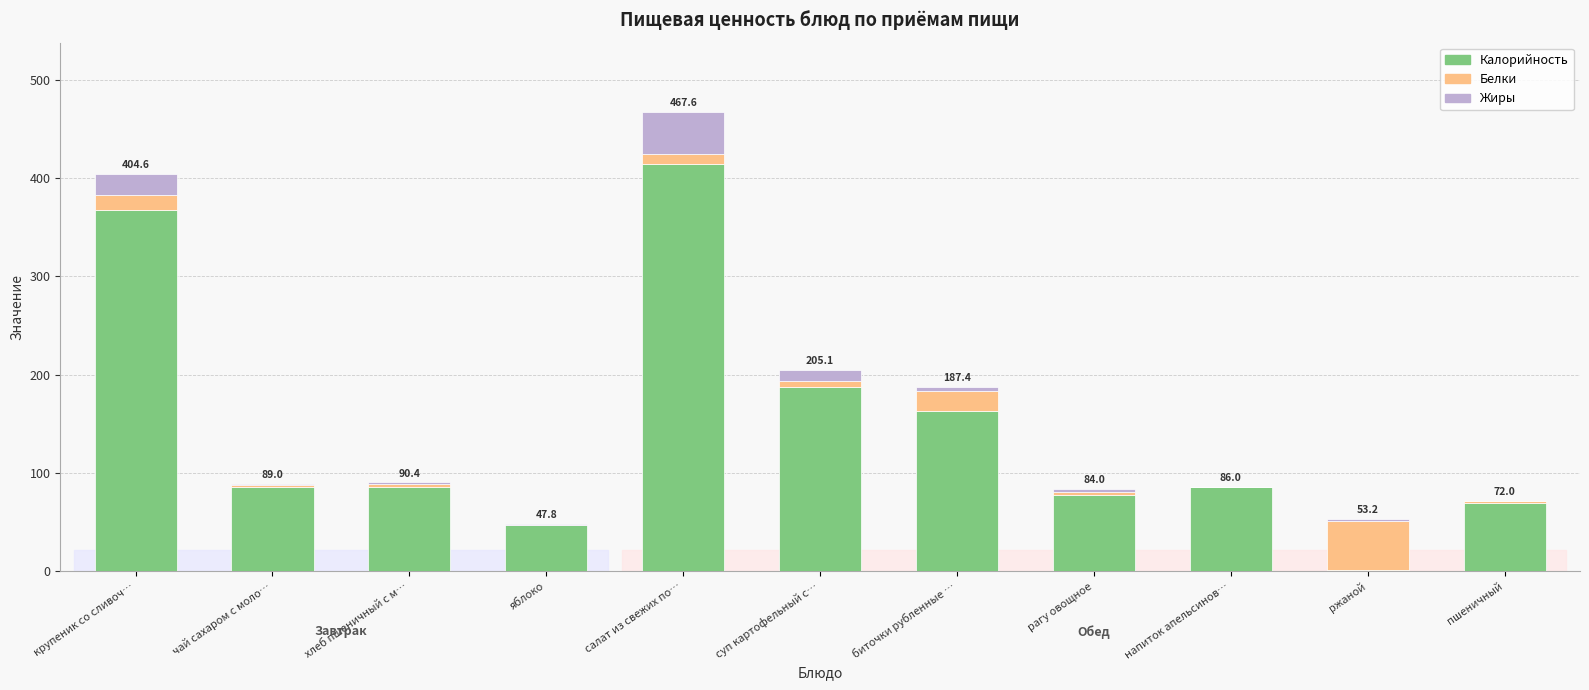

What is the sum of the Калорийность values at суп картофельный с… and чай сахаром с моло…?

273.5